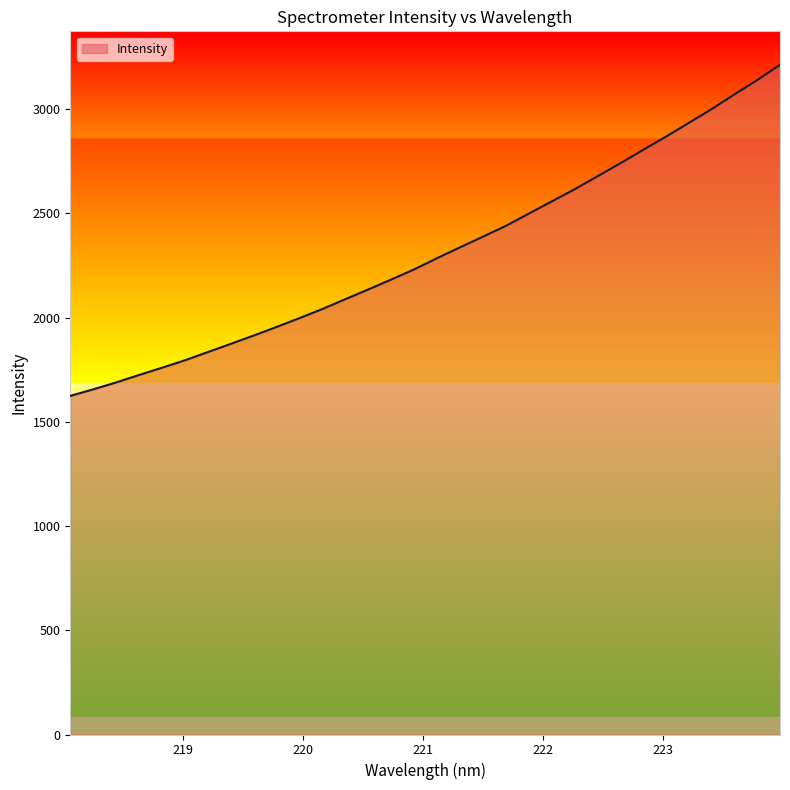

What is the minimum value shown in the chart?

1624.4